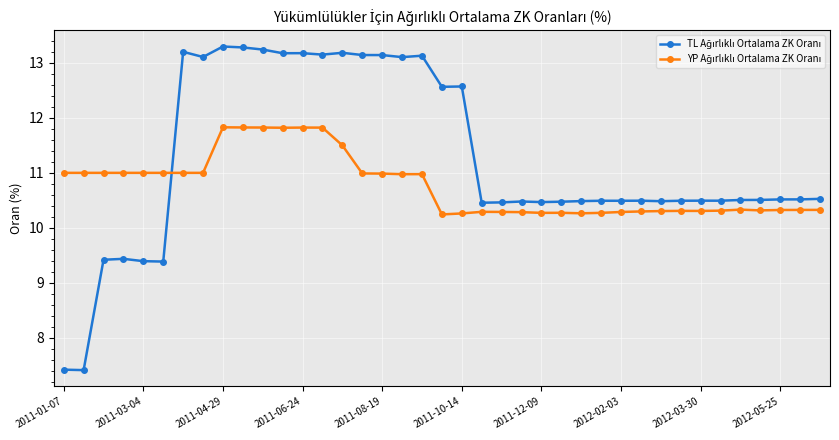

What is the smallest value displayed?

7.4